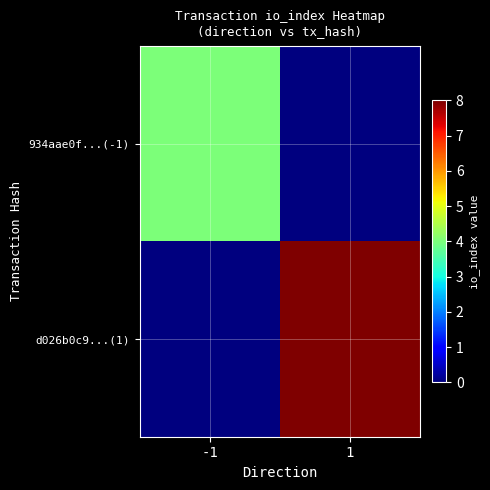

List the series in order of their peak value, highest first.

d026b0c9...(1), 934aae0f...(-1)